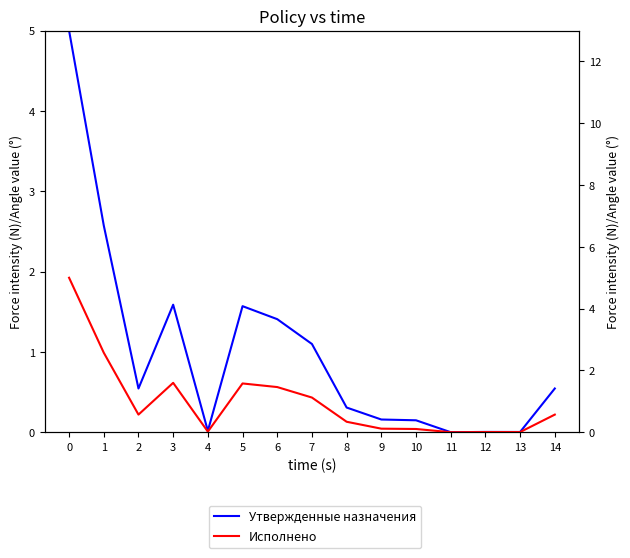

Which series has the widest spread of values?

Утвержденные назначения